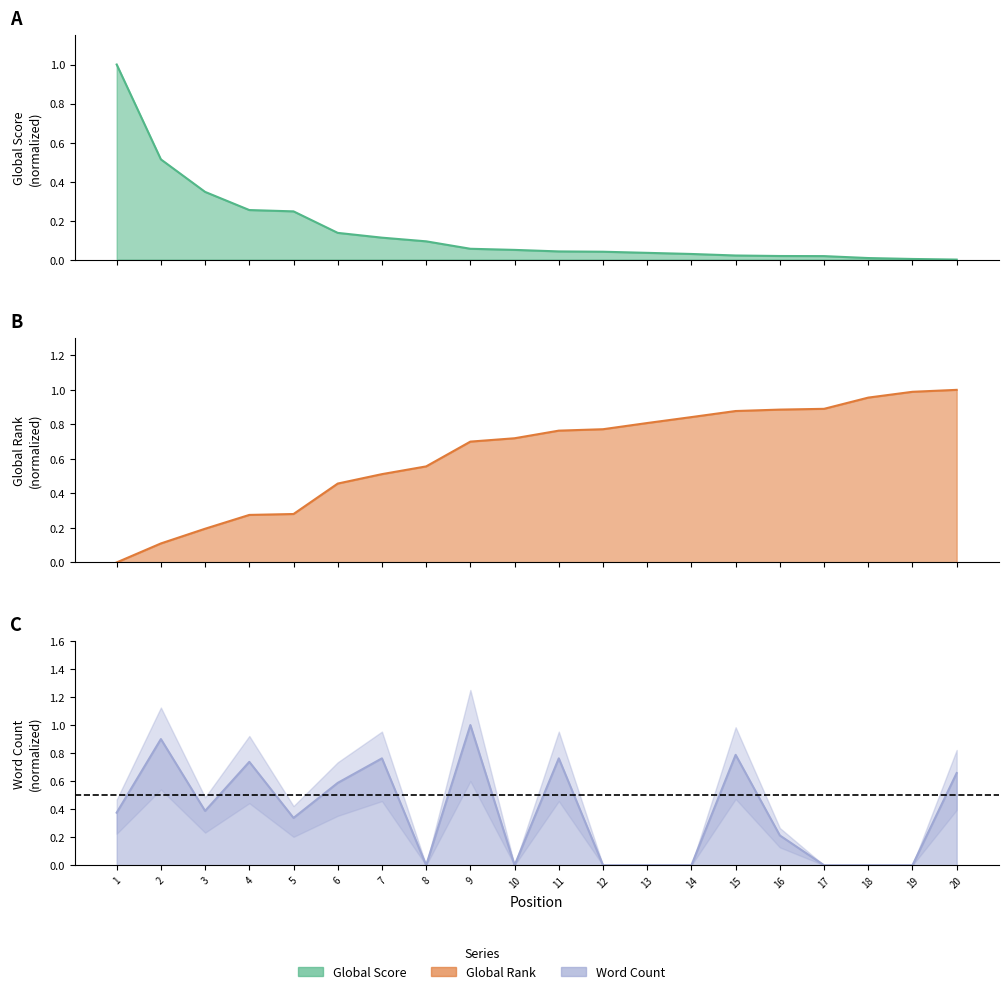

Where do Word Count and Global Rank first cross each other?

7 and 8